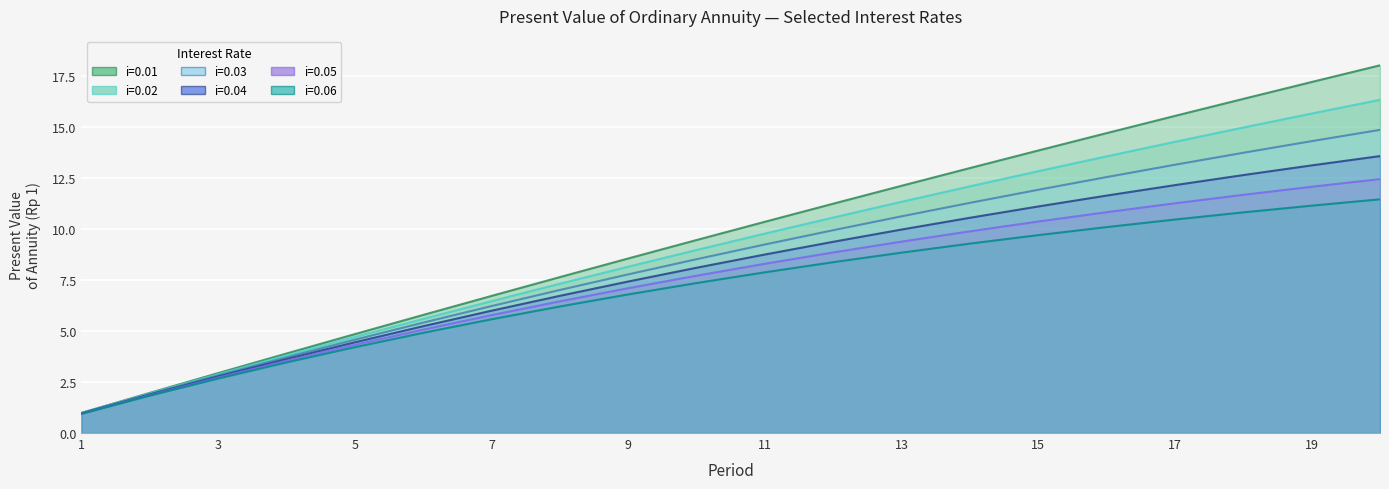

Reading left to right, transcribe all the data shown in this chart.

i=0.01: 1=1.0	2=2.0	3=2.9	4=3.9	5=4.9	6=5.8	7=6.7	8=7.7	9=8.6	10=9.5	11=10.4	12=11.3	13=12.1	14=13.0	15=13.9	16=14.7	17=15.6	18=16.4	19=17.2	20=18.0
i=0.02: 1=1.0	2=1.9	3=2.9	4=3.8	5=4.7	6=5.6	7=6.5	8=7.3	9=8.2	10=9.0	11=9.8	12=10.6	13=11.3	14=12.1	15=12.8	16=13.6	17=14.3	18=15.0	19=15.7	20=16.4
i=0.03: 1=1.0	2=1.9	3=2.8	4=3.7	5=4.6	6=5.4	7=6.2	8=7.0	9=7.8	10=8.5	11=9.3	12=10.0	13=10.6	14=11.3	15=11.9	16=12.6	17=13.2	18=13.8	19=14.3	20=14.9
i=0.04: 1=1.0	2=1.9	3=2.8	4=3.6	5=4.5	6=5.2	7=6.0	8=6.7	9=7.4	10=8.1	11=8.8	12=9.4	13=10.0	14=10.6	15=11.1	16=11.7	17=12.2	18=12.7	19=13.1	20=13.6
i=0.05: 1=1.0	2=1.9	3=2.7	4=3.5	5=4.3	6=5.1	7=5.8	8=6.5	9=7.1	10=7.7	11=8.3	12=8.9	13=9.4	14=9.9	15=10.4	16=10.8	17=11.3	18=11.7	19=12.1	20=12.5
i=0.06: 1=0.9	2=1.8	3=2.7	4=3.5	5=4.2	6=4.9	7=5.6	8=6.2	9=6.8	10=7.4	11=7.9	12=8.4	13=8.9	14=9.3	15=9.7	16=10.1	17=10.5	18=10.8	19=11.2	20=11.5